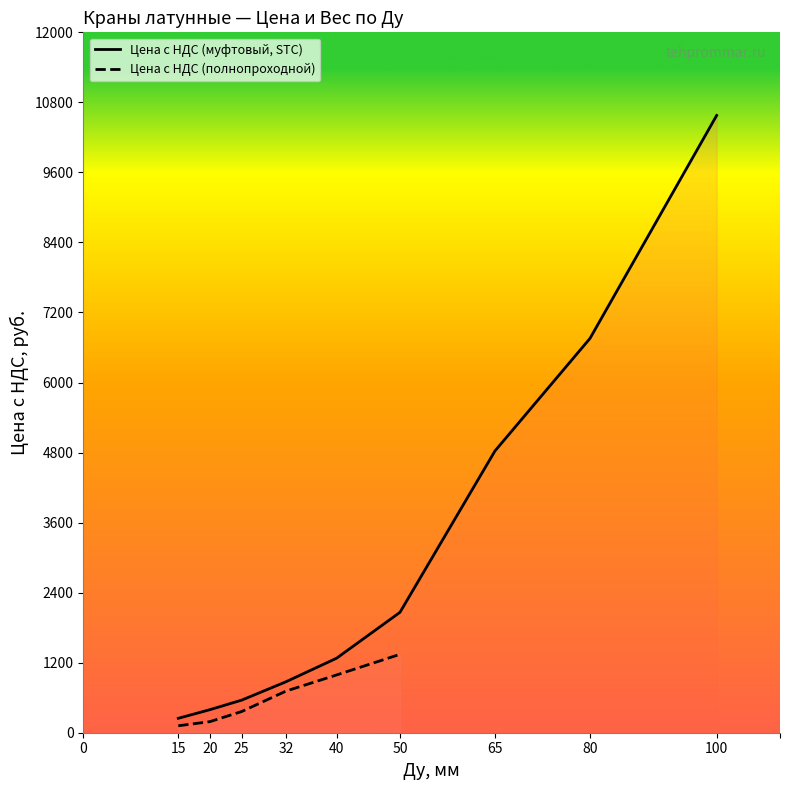

Which label corresponds to the largest value in the chart?

100